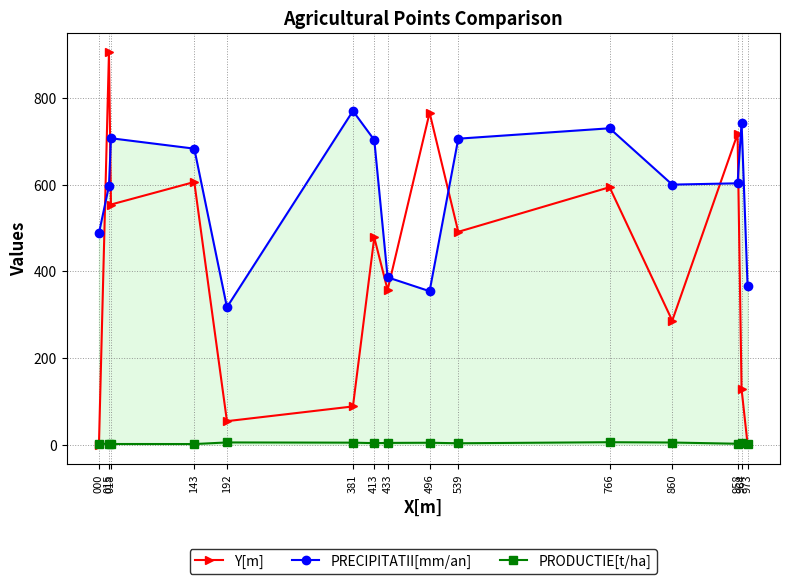

What is the total value across all series at 860?

890.7